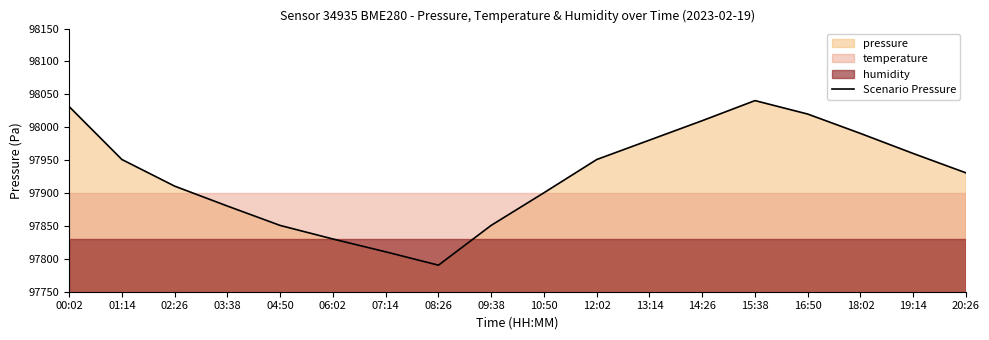

What is the label of the 13th point from the left?

14:26